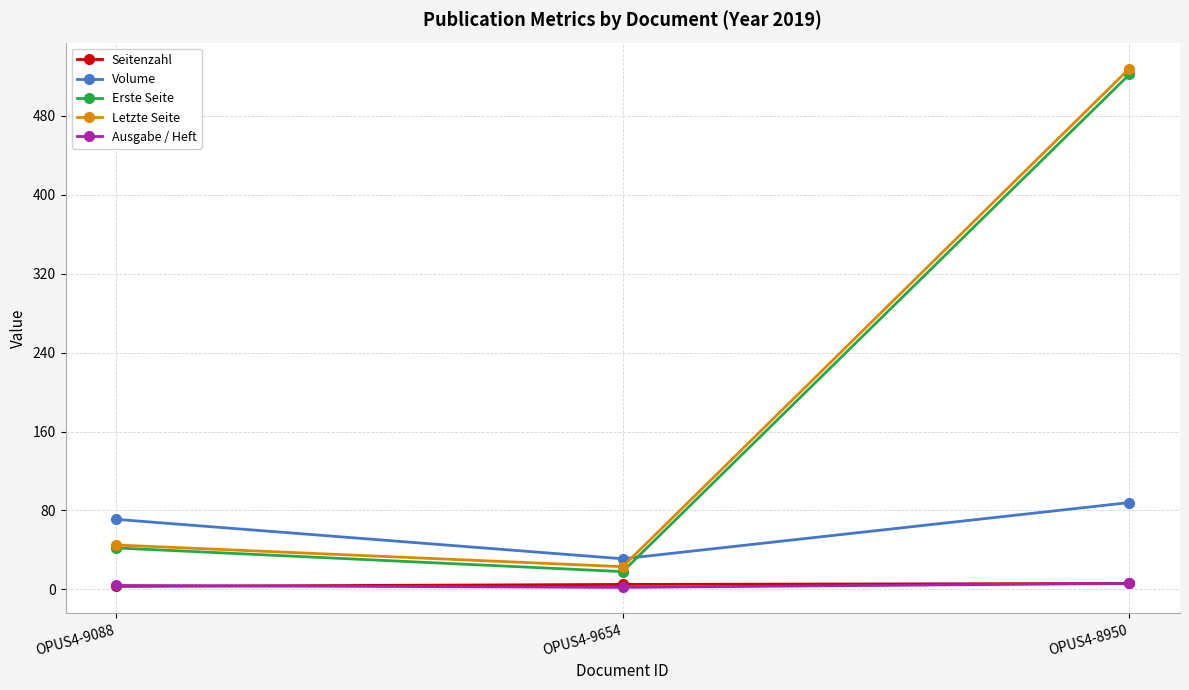

True or false: Erste Seite has a value of 18 at OPUS4-9654.

True